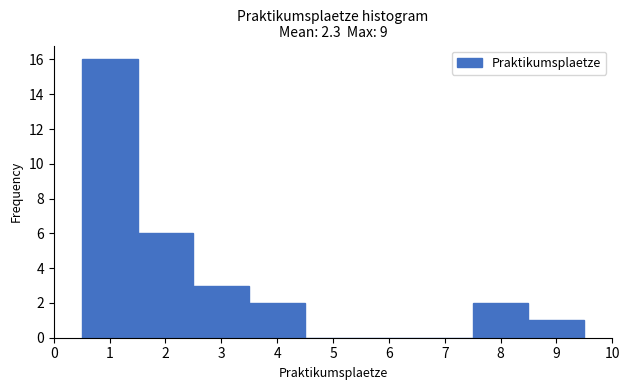

Over which range of the x-axis is the bar tallest?

0.5 to 1.5